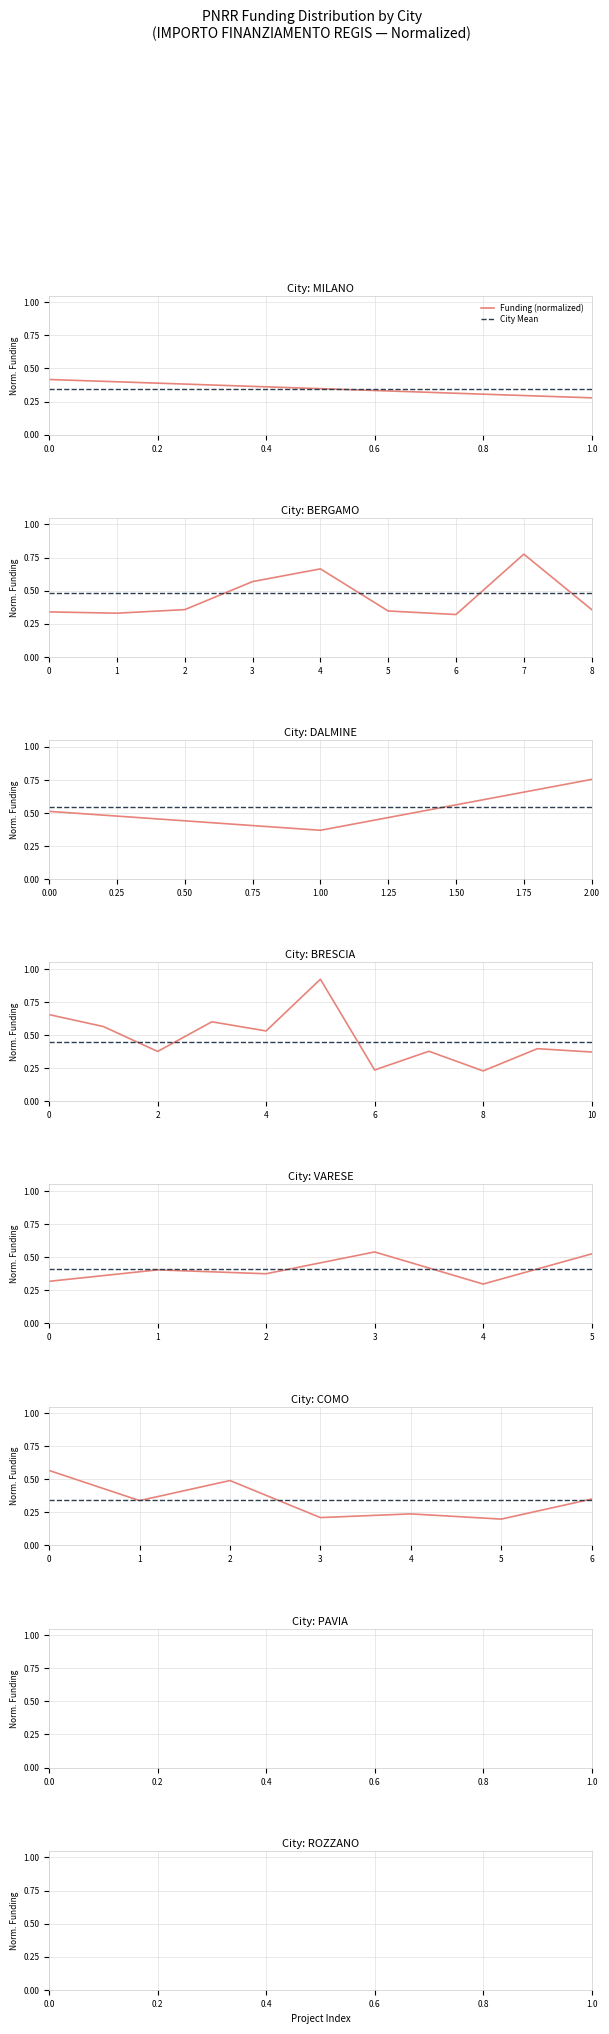

How many interior local peaks does the Funding (normalized) series have?

2